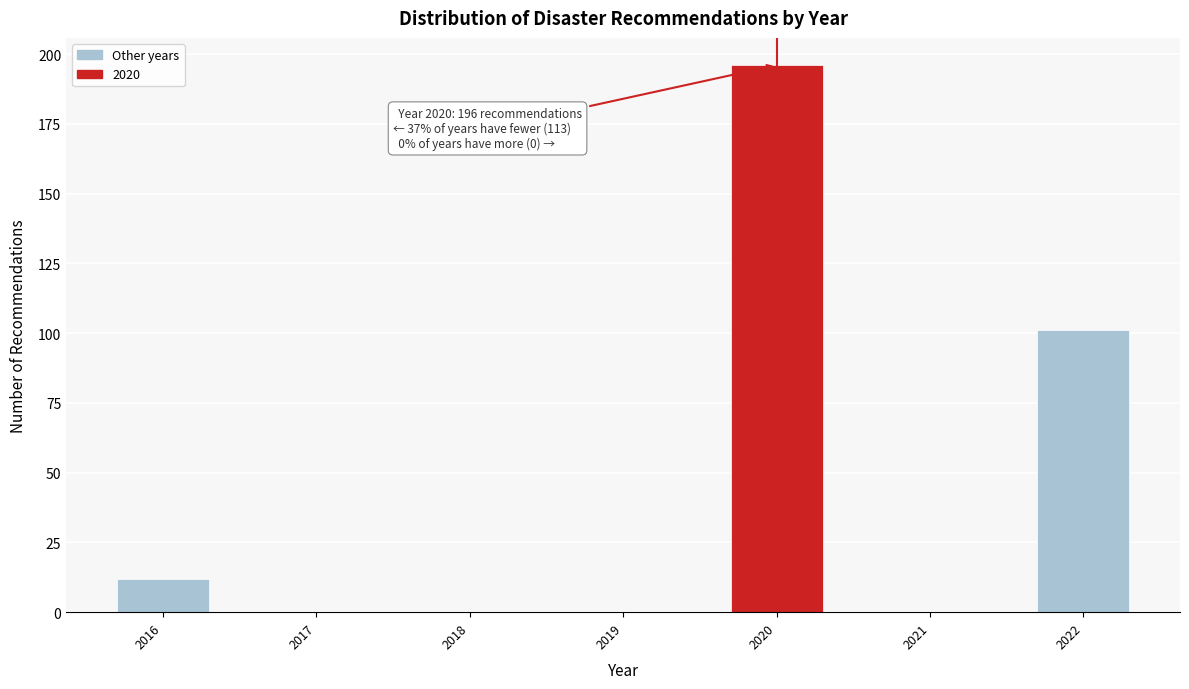

Reading left to right, extract all data points from this chart.

2016=12	2017=0	2018=0	2019=0	2020=196	2021=0	2022=101